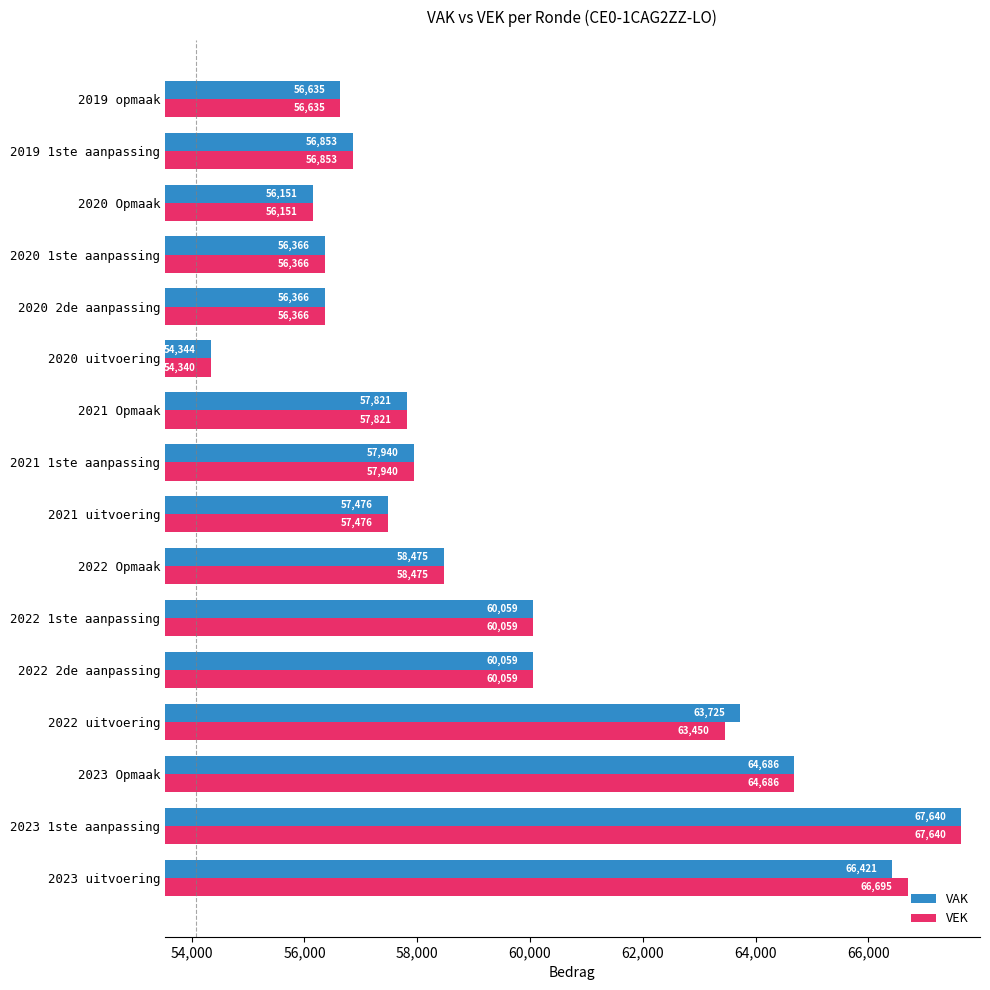

Read the VEK value at 2021 uitvoering.

57476